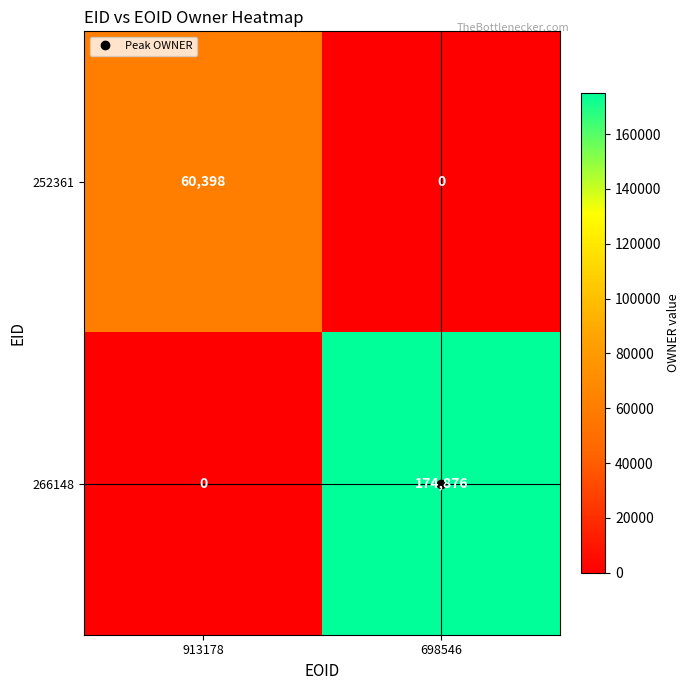

Rank the series by their average value, from highest to lowest.

266148, 252361